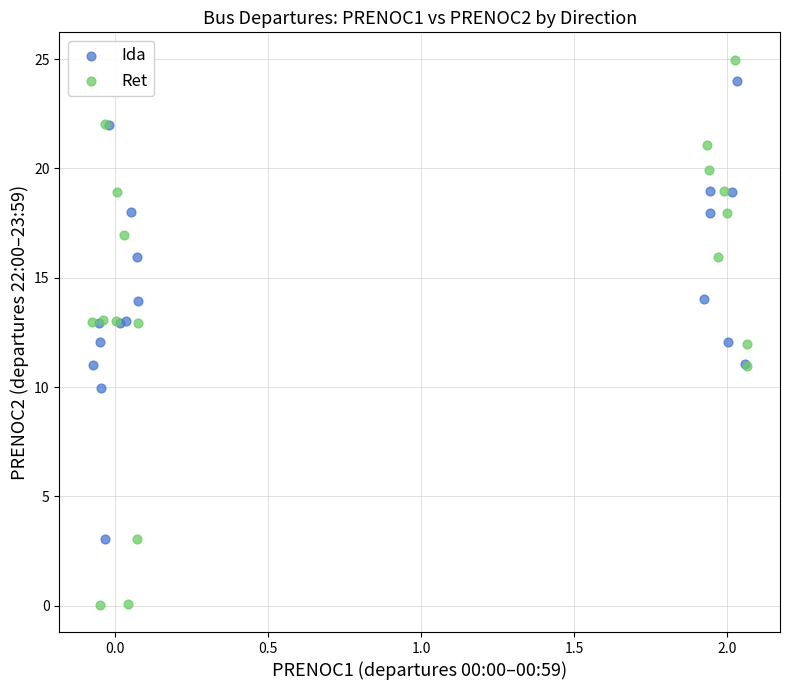

Which series has the widest spread of Y values?

Ret